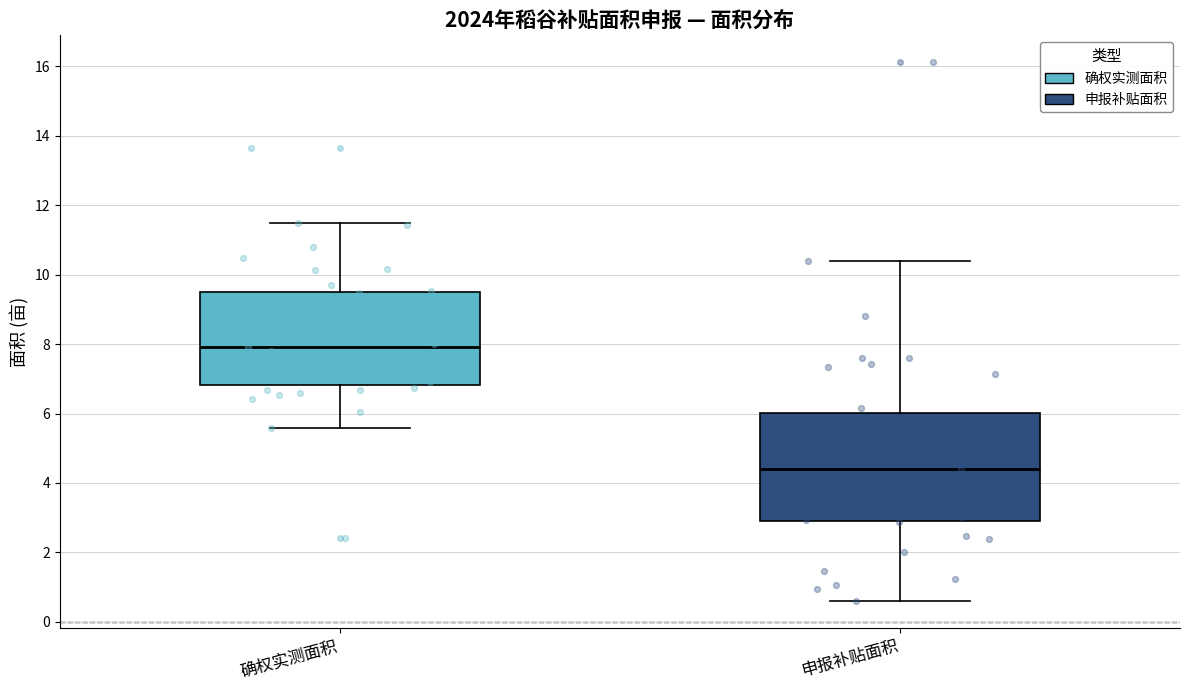

Reading left to right, transcribe this box plot: for each box, give where its median line is, the range the box spans, and where its two whiskers end, as read against the y-axis. The values are not printed on the chart, so give them approximately, as read against the axis.

确权实测面积: median 8.0, box 6.8 to 9.6, whiskers 5.6 to 11.4
申报补贴面积: median 4.4, box 3.0 to 6.0, whiskers 0.6 to 10.4